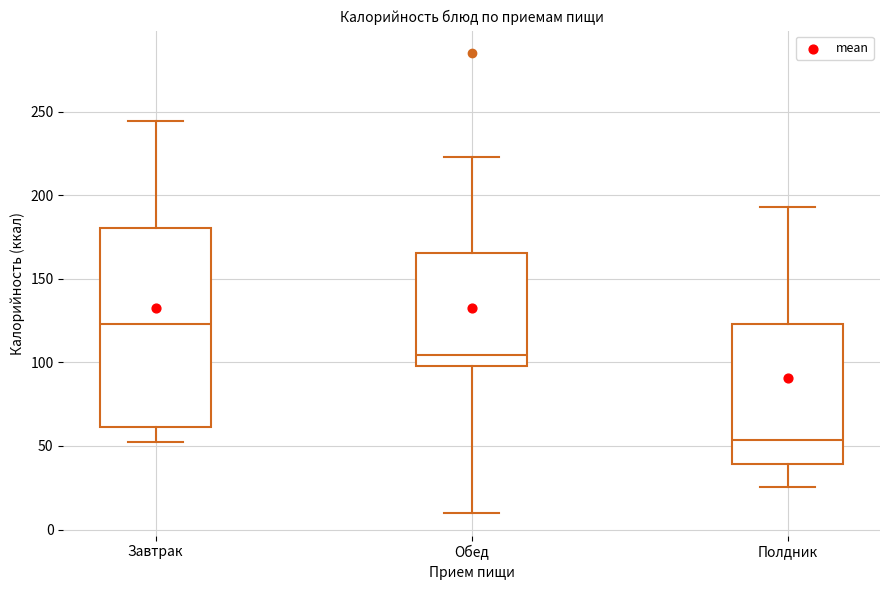

Reading left to right, read every box against the y-axis: the position of its median line, the range the box covers, and the ends of its whiskers. The values are not printed on the chart, so give them approximately, as read against the axis.

Завтрак: median 125, box 60 to 180, whiskers 50 to 245
Обед: median 105, box 100 to 165, whiskers 10 to 225
Полдник: median 55, box 40 to 125, whiskers 25 to 195